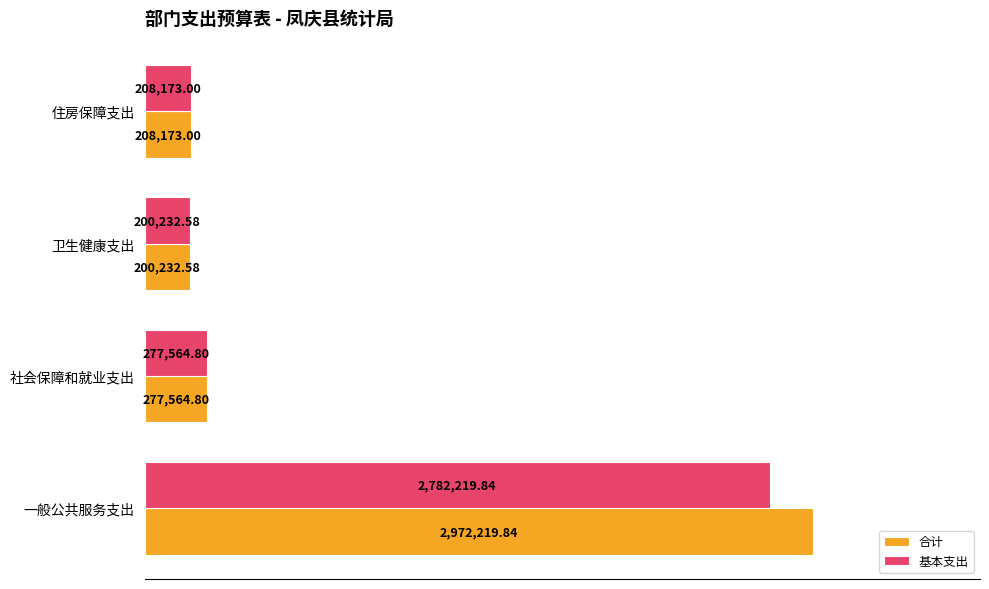

List the series in order of their peak value, highest first.

合计, 基本支出